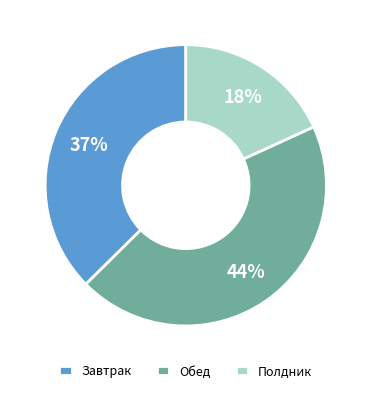

Is Обед the majority of the pie?

No